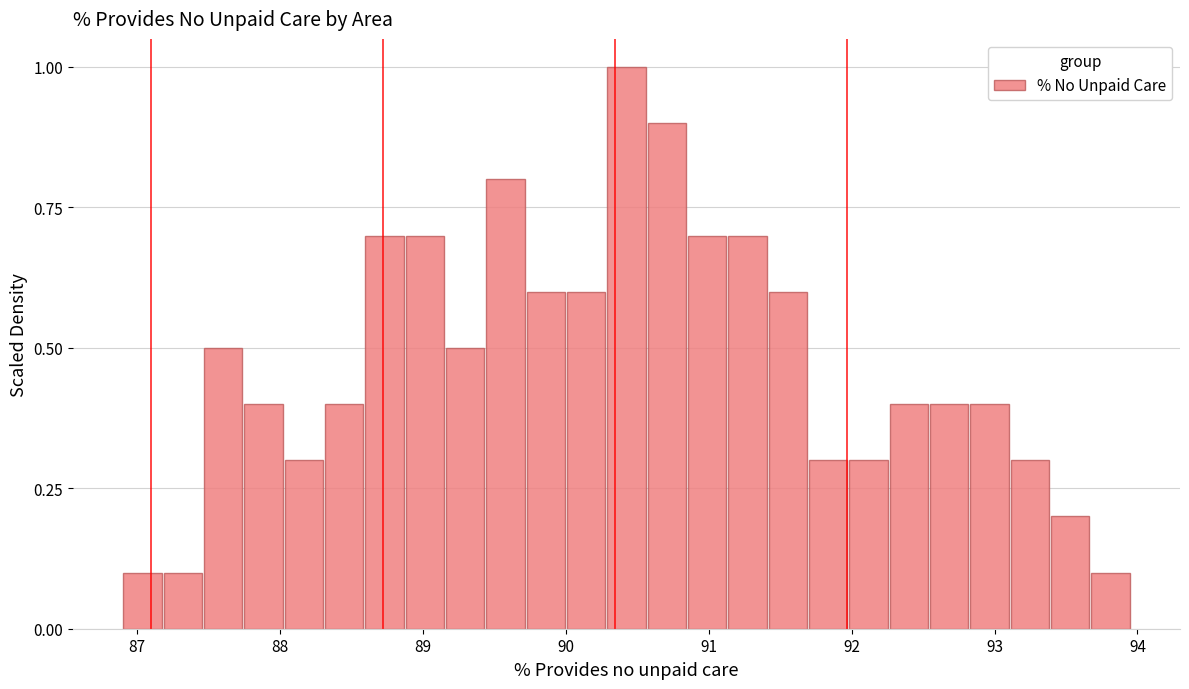

Read against the x-axis, roughly where is the centre of the tallest bar?

90.4